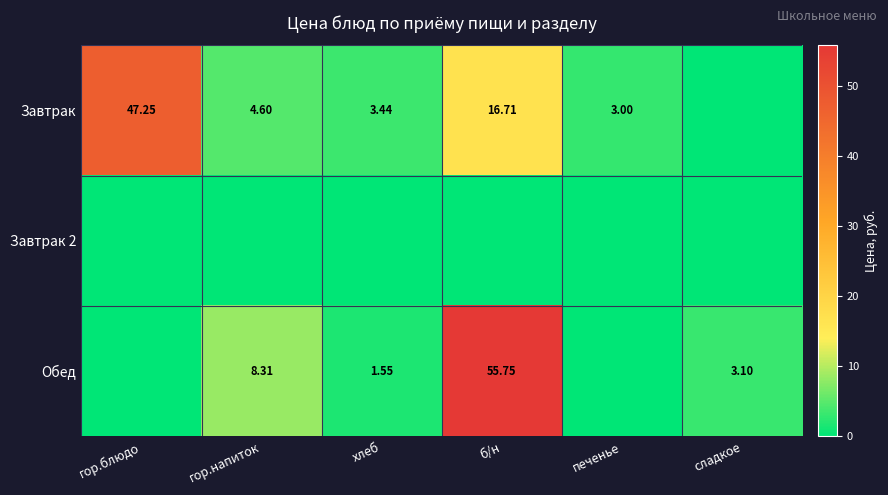

What is the difference between the Обед values at гор.напиток and б/н?

47.4